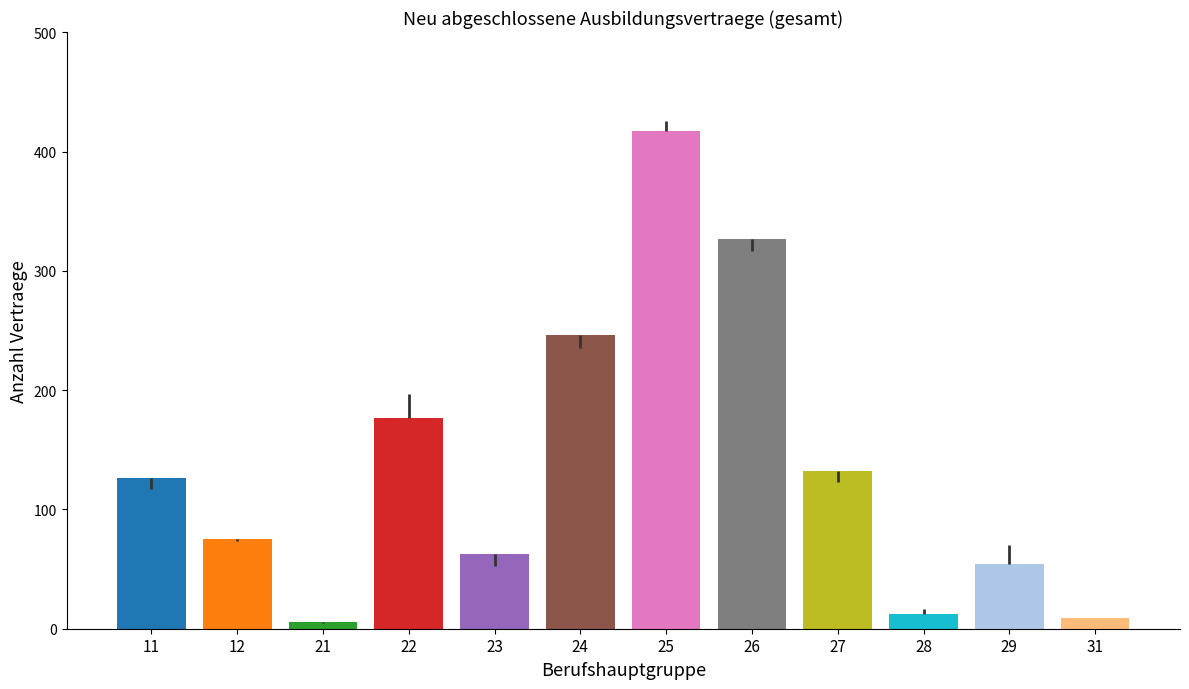

How many values in the 2024 series are below 108?

6